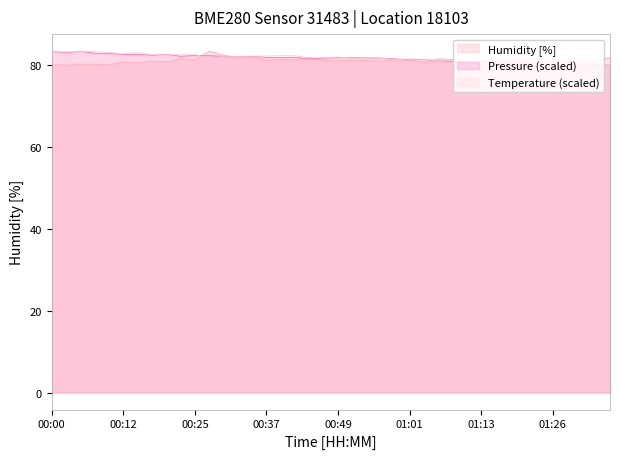

What is the value of the 7th point from the left?

80.6